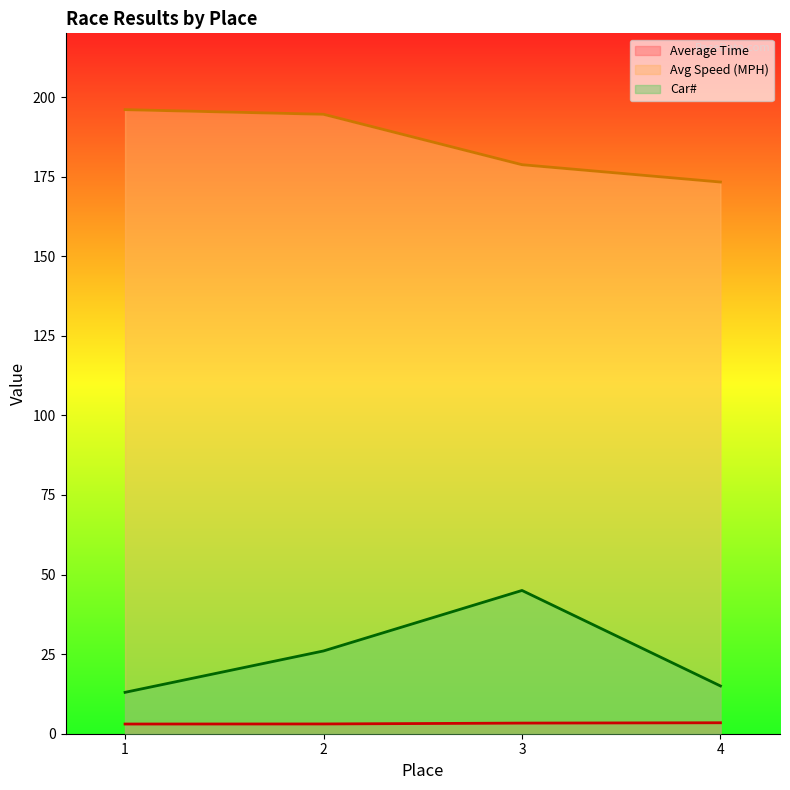

Rank the categories by Average Time value from lowest to highest.

1, 2, 3, 4